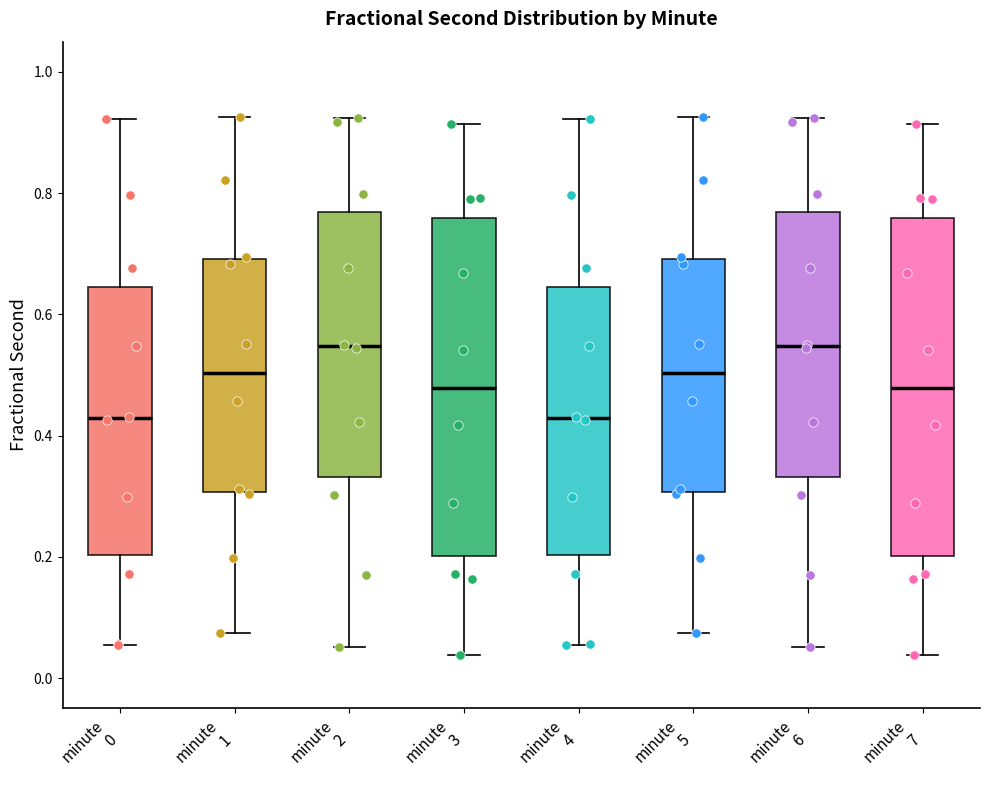

Reading left to right, read every box against the y-axis: the position of its median line, the range the box covers, and the ends of its whiskers. The values are not printed on the chart, so give them approximately, as read against the axis.

minute 0: median 0.42, box 0.20 to 0.64, whiskers 0.06 to 0.92
minute 1: median 0.50, box 0.30 to 0.70, whiskers 0.08 to 0.92
minute 2: median 0.54, box 0.34 to 0.76, whiskers 0.06 to 0.92
minute 3: median 0.48, box 0.20 to 0.76, whiskers 0.04 to 0.92
minute 4: median 0.42, box 0.20 to 0.64, whiskers 0.06 to 0.92
minute 5: median 0.50, box 0.30 to 0.70, whiskers 0.08 to 0.92
minute 6: median 0.54, box 0.34 to 0.76, whiskers 0.06 to 0.92
minute 7: median 0.48, box 0.20 to 0.76, whiskers 0.04 to 0.92